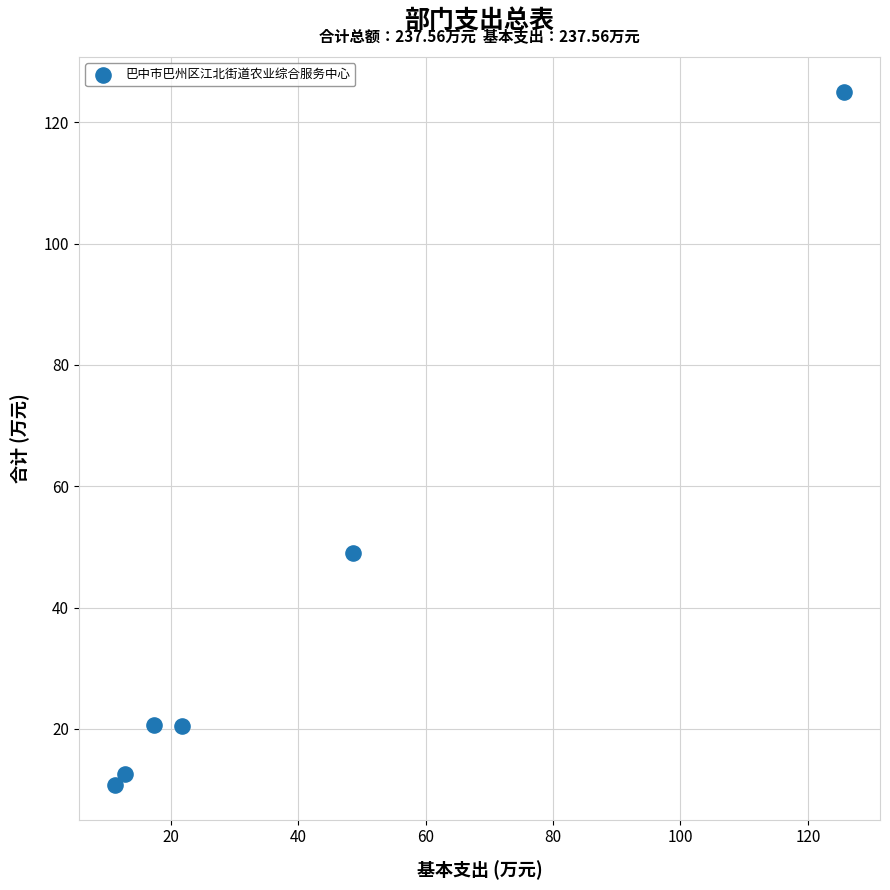

What Y value in the scatter plot is closest to 67?

49.0